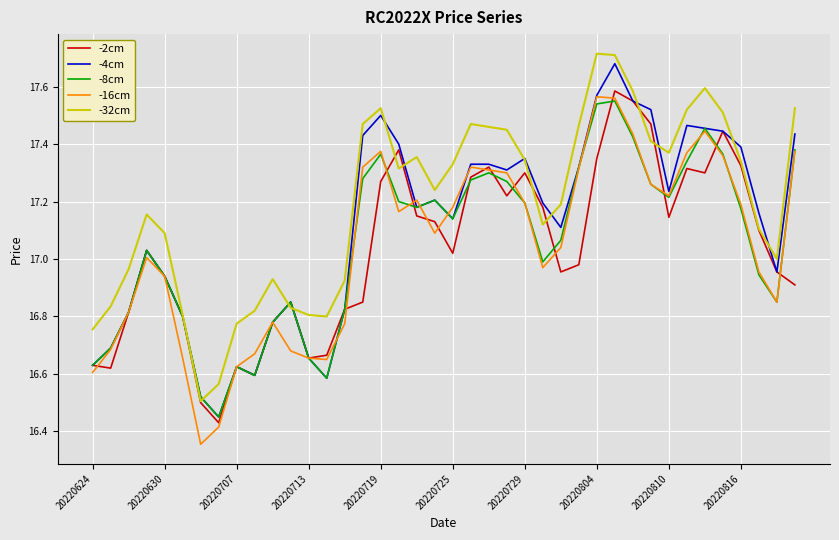

True or false: -16cm and -32cm intersect in this chart.

False